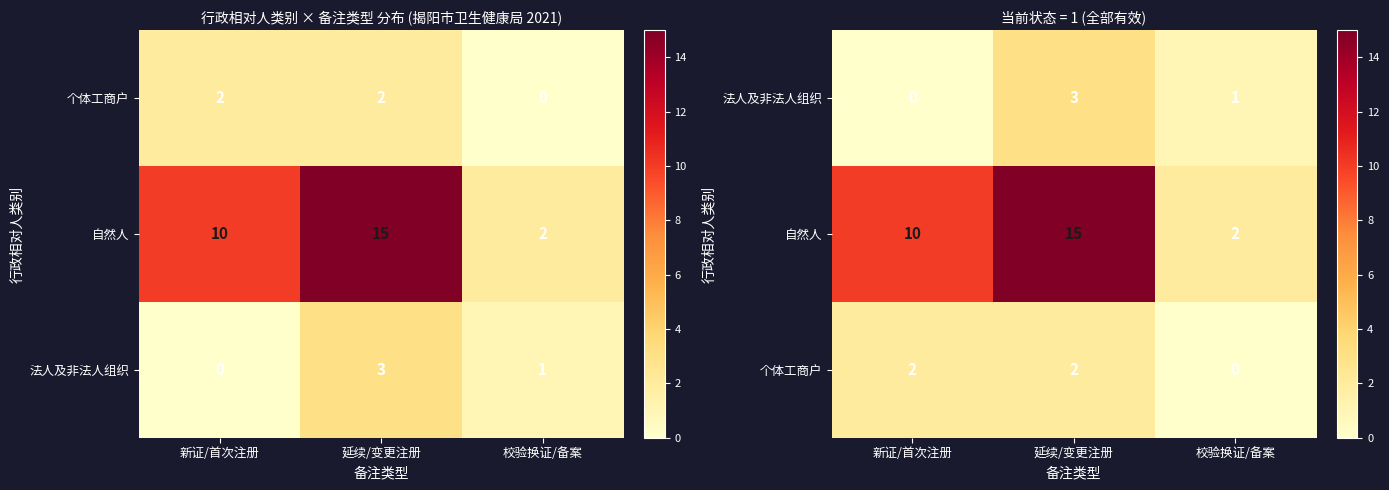

How many categories are shown in the chart?

3